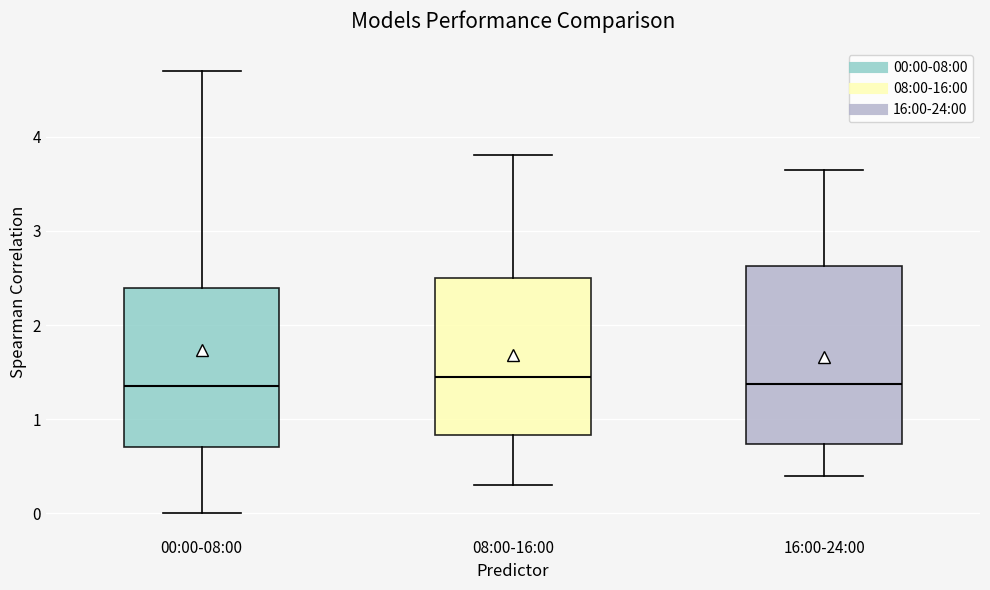

Which box is the tallest, from its lower edge to its upper edge?

16:00-24:00